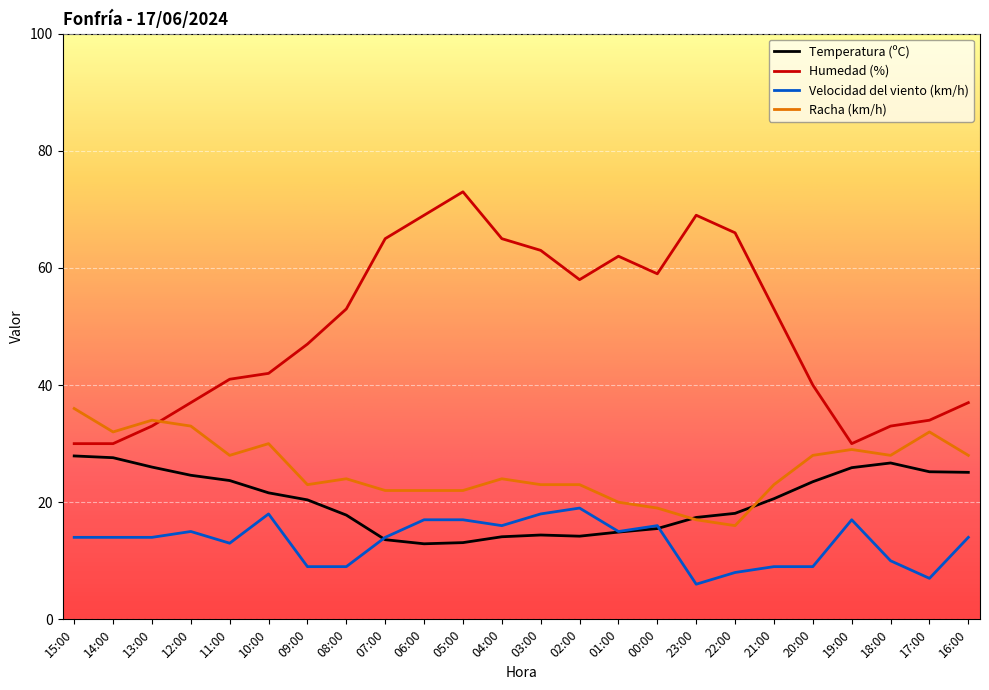

Is this an area chart (filled region under the line)?

No